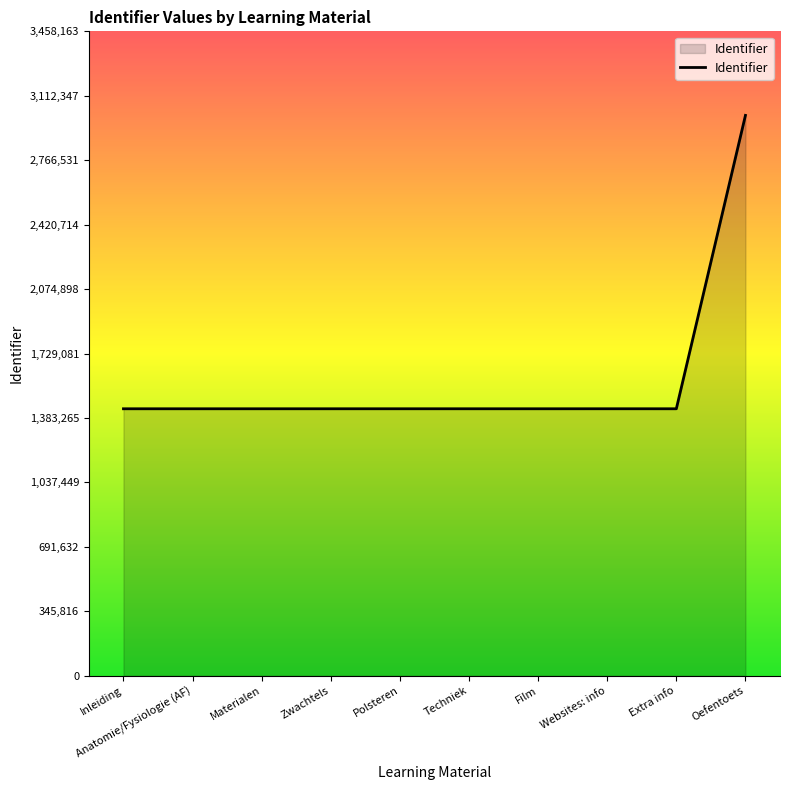

What is the difference between the maximum and minimum values?

1574267